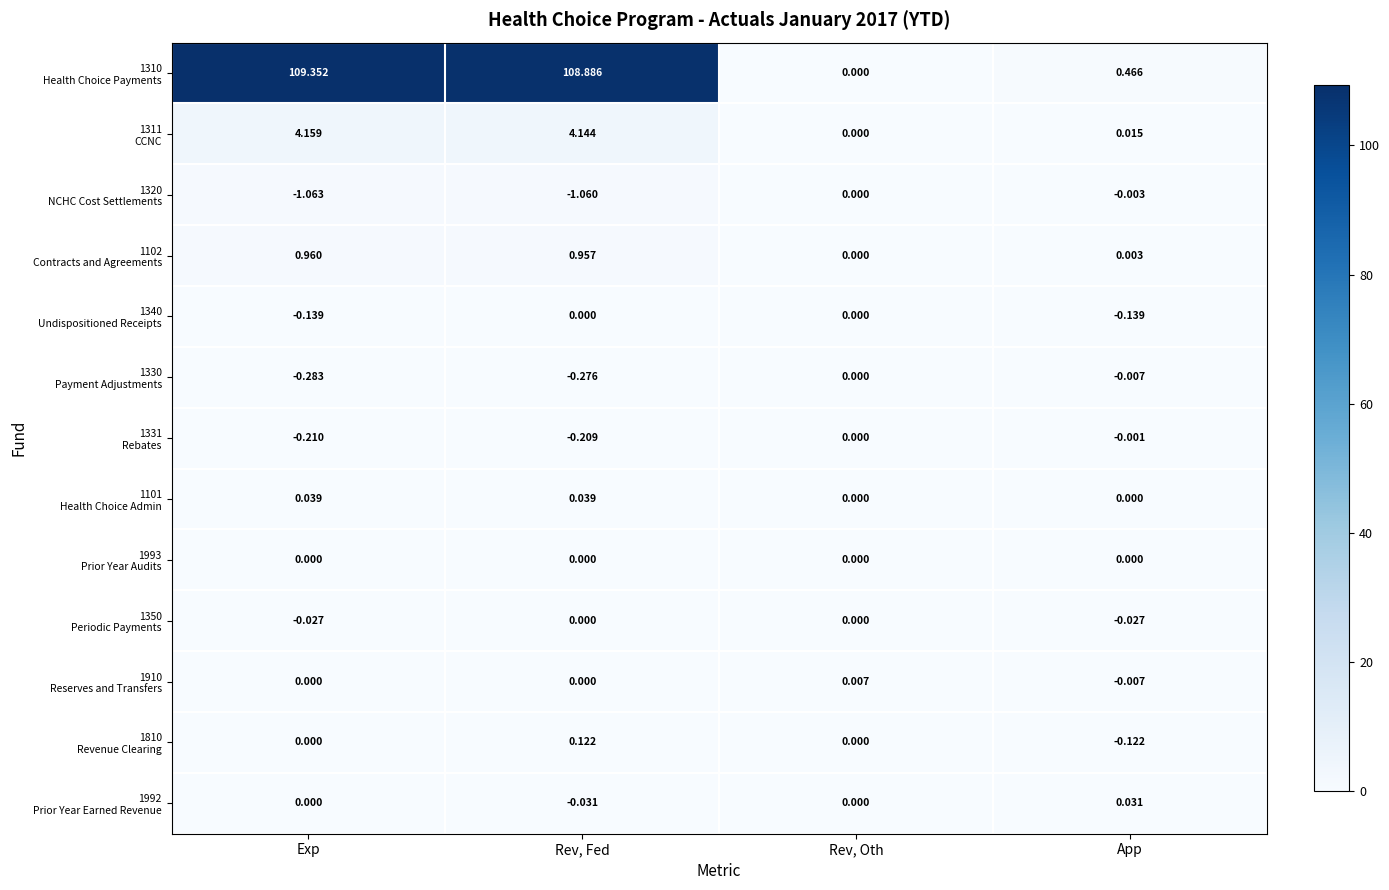

Which label corresponds to the smallest value in the chart?

Exp